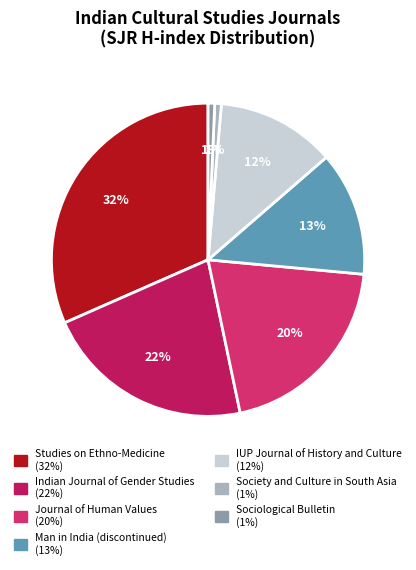

Which category has the smallest portion of the pie?

Society and Culture in South Asia